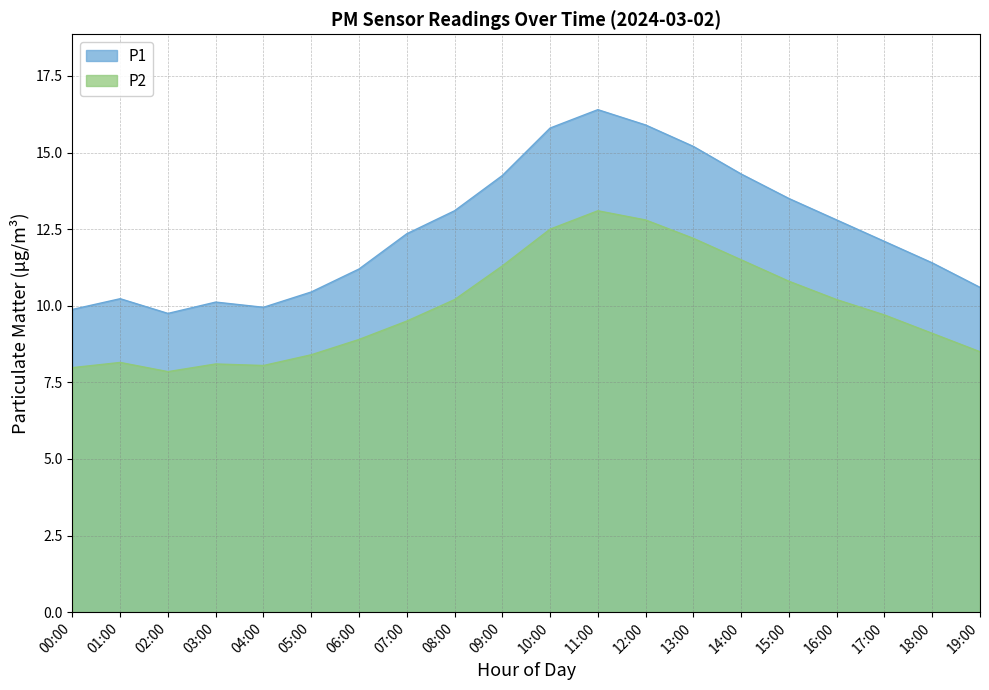

Does the chart have visible grid lines?

Yes